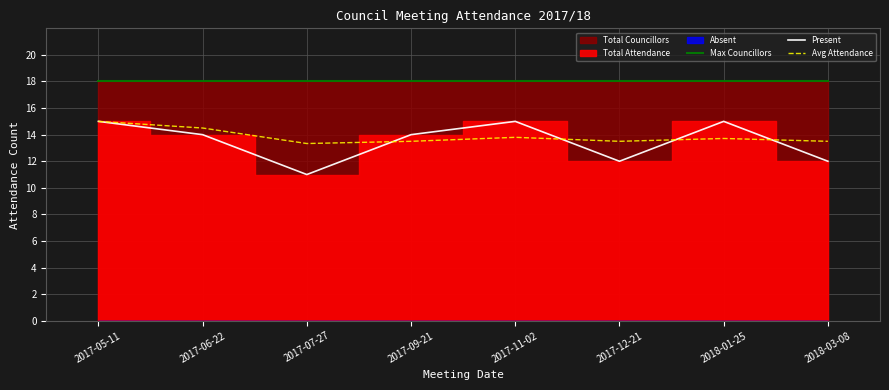

True or false: Present and Max Councillors cross at least once.

False